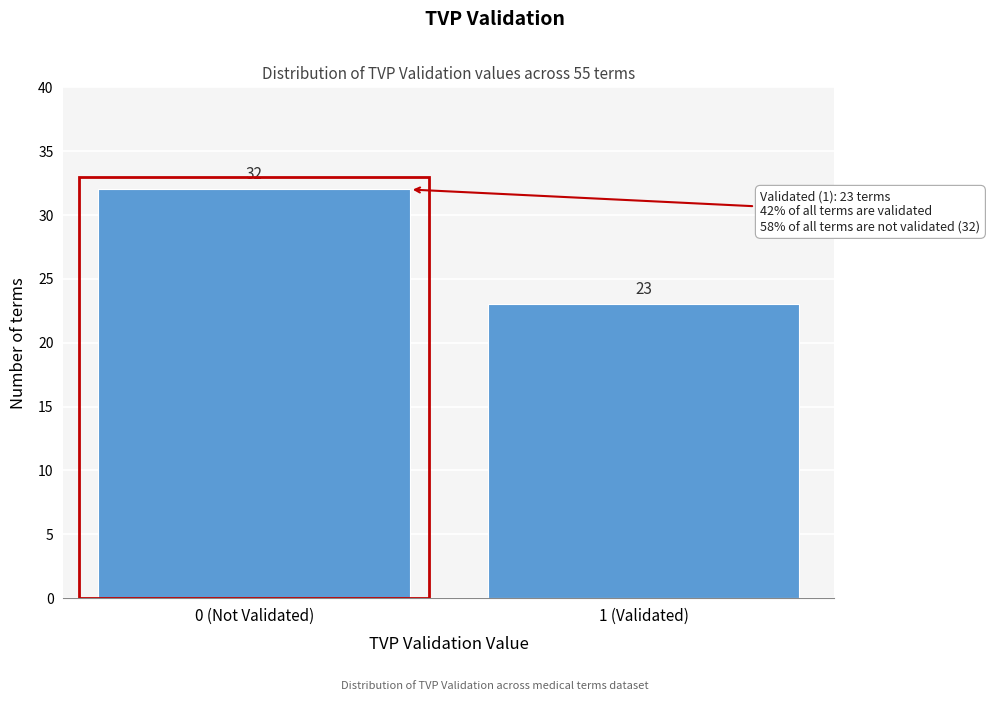

Reading left to right, list all the values displayed in this chart.

0 (Not Validated)=32	1 (Validated)=23